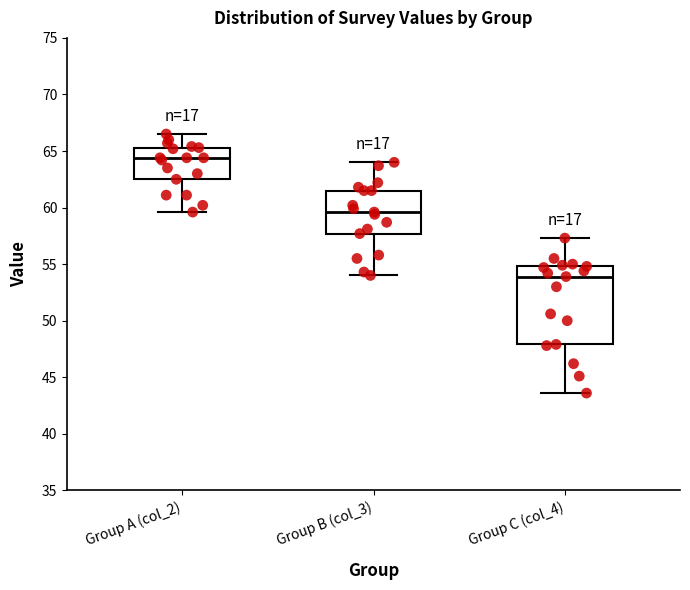

Where is the upper edge of the box for Group C (col_4) on the y-axis? The values are not printed on the chart, so give them approximately, as read against the axis.

55.0